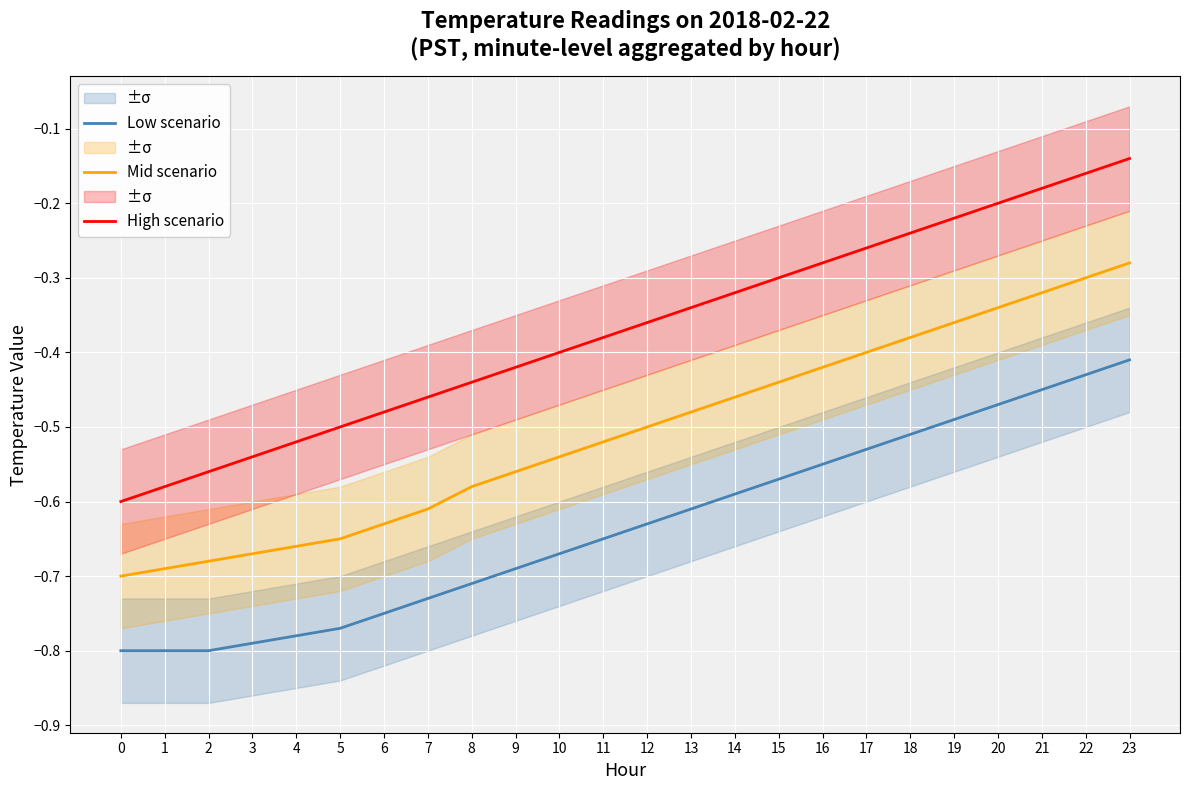

Reading left to right, what are all the values shown in this chart?

Low scenario: -0.8	-0.8	-0.8	-0.8	-0.8	-0.8	-0.8	-0.7	-0.7	-0.7	-0.7	-0.7	-0.6	-0.6	-0.6	-0.6	-0.6	-0.5	-0.5	-0.5	-0.5	-0.5	-0.4	-0.4
Mid scenario: -0.7	-0.7	-0.7	-0.7	-0.7	-0.7	-0.6	-0.6	-0.6	-0.6	-0.5	-0.5	-0.5	-0.5	-0.5	-0.4	-0.4	-0.4	-0.4	-0.4	-0.3	-0.3	-0.3	-0.3
High scenario: -0.6	-0.6	-0.6	-0.5	-0.5	-0.5	-0.5	-0.5	-0.4	-0.4	-0.4	-0.4	-0.4	-0.3	-0.3	-0.3	-0.3	-0.3	-0.2	-0.2	-0.2	-0.2	-0.2	-0.1